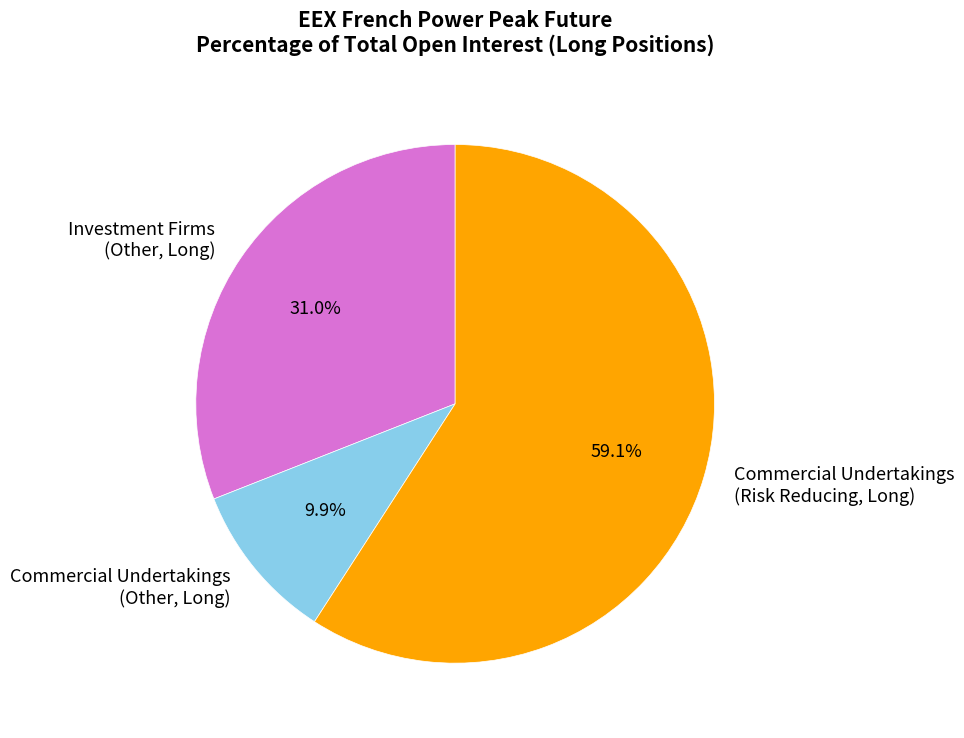

How many segments does this pie chart have?

3